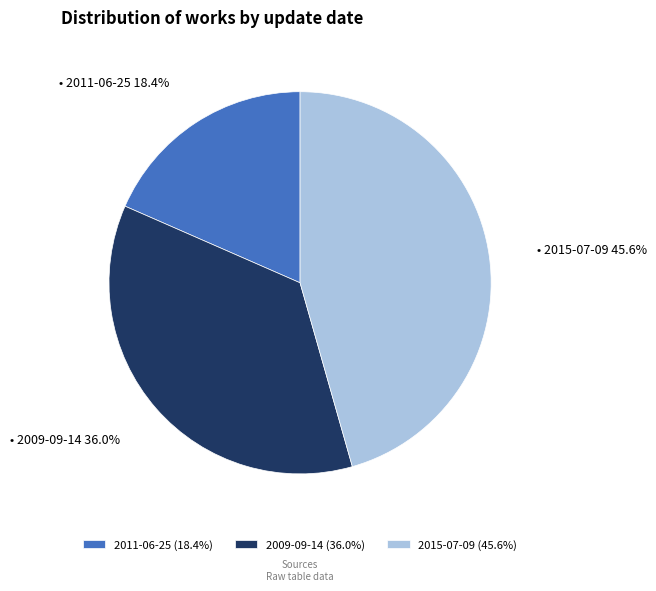

Is there a majority slice in this chart?

No